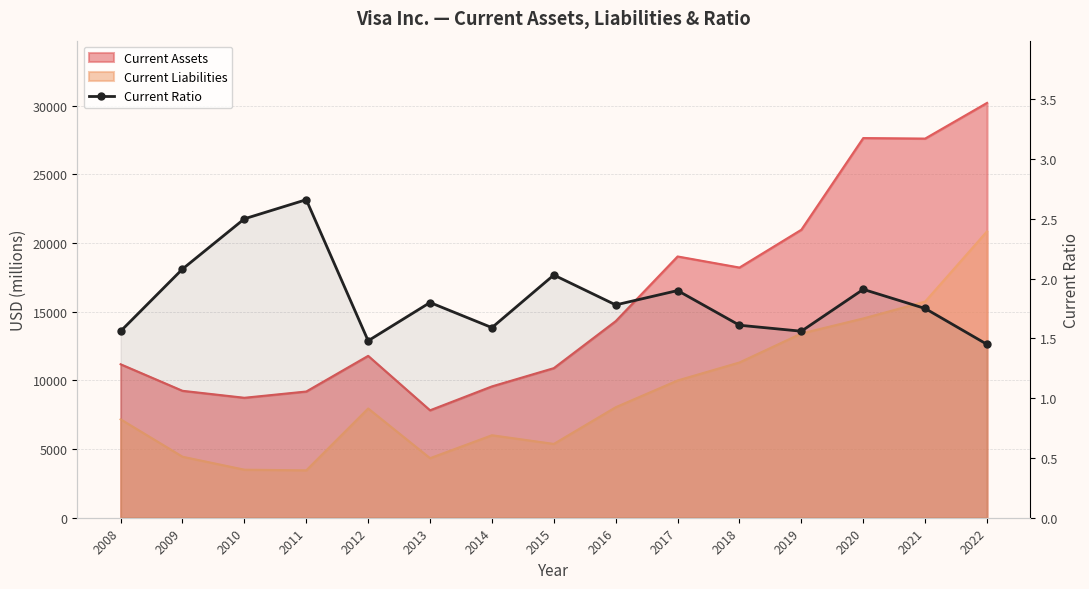

Is it true that the value at 2016 is 0.8?

False